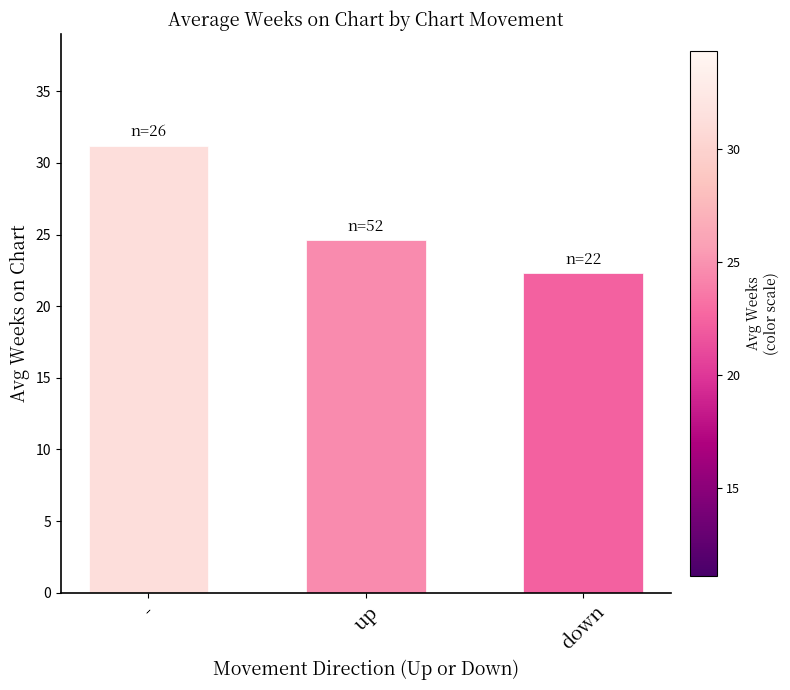

What is the change in value from up to down?

-2.3